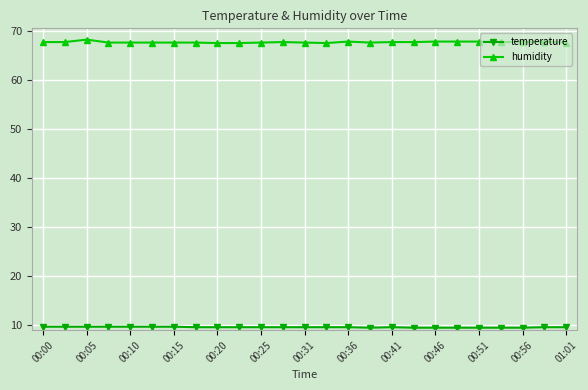

True or false: temperature and humidity cross at least once.

False